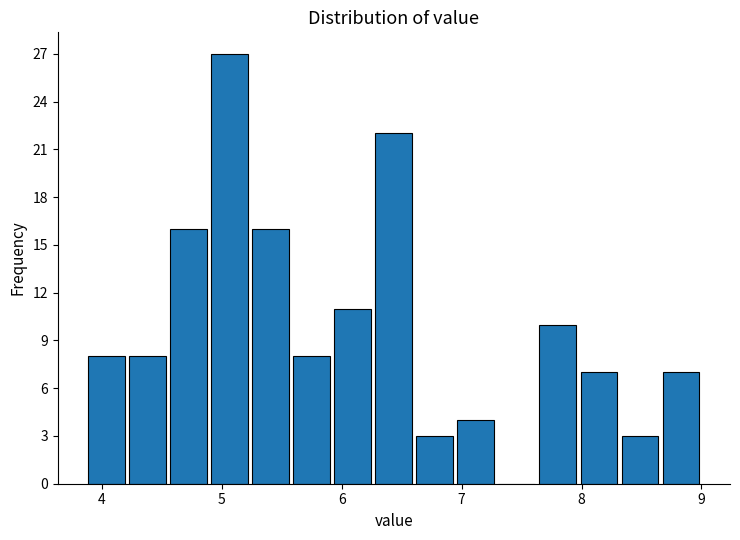

Around what value on the x-axis is the tallest bar? Give the approximate position of its centre, as read against the axis.

5.1